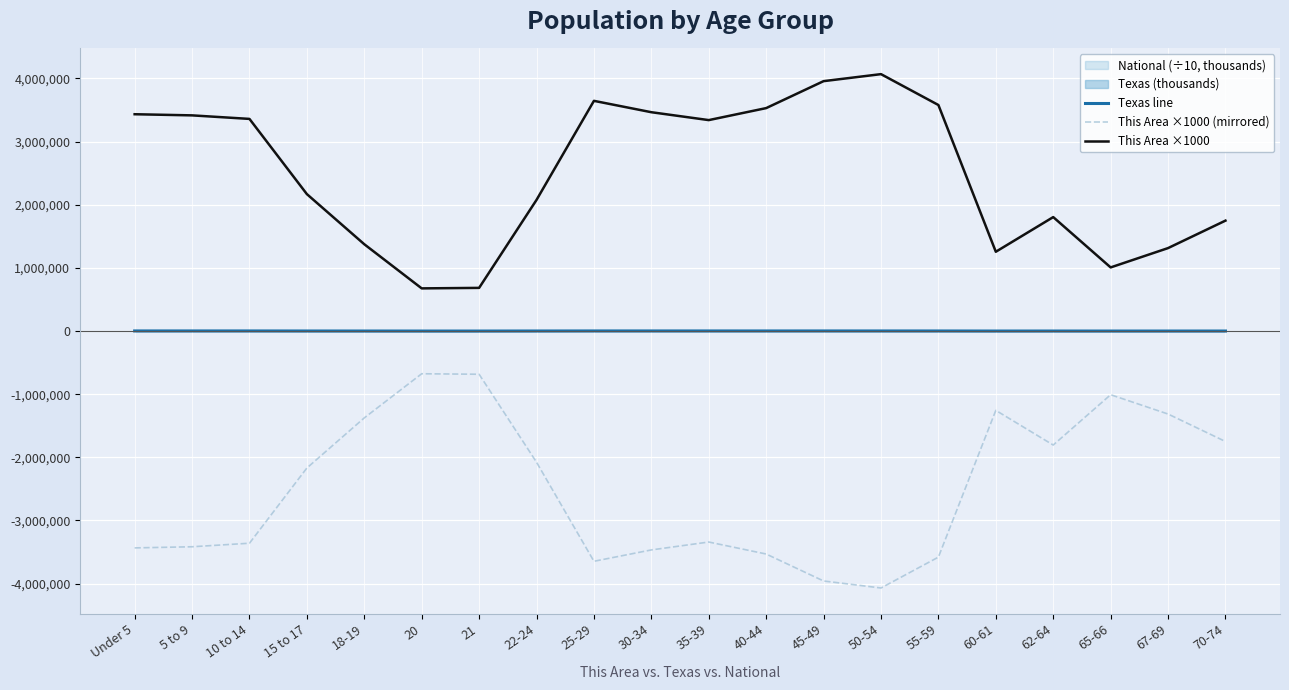

Between 67-69 and 55-59, which is larger?

55-59